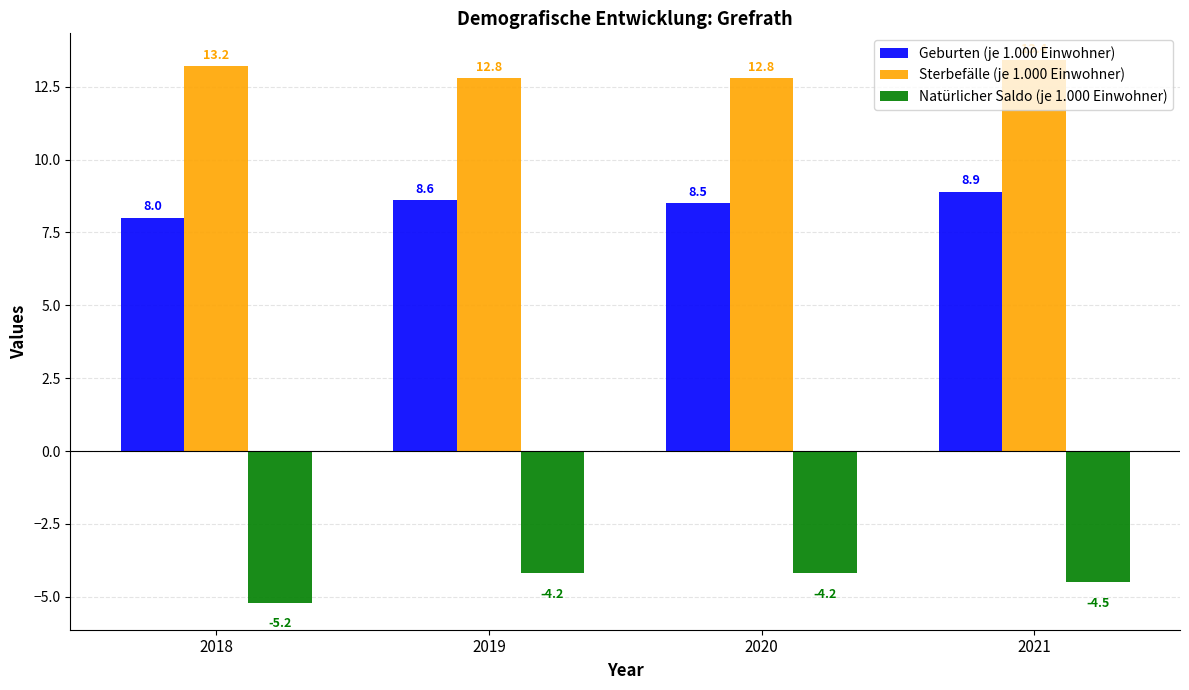

Is it true that Natürlicher Saldo (je 1.000 Einwohner) equals -1.5 at 2018?

False